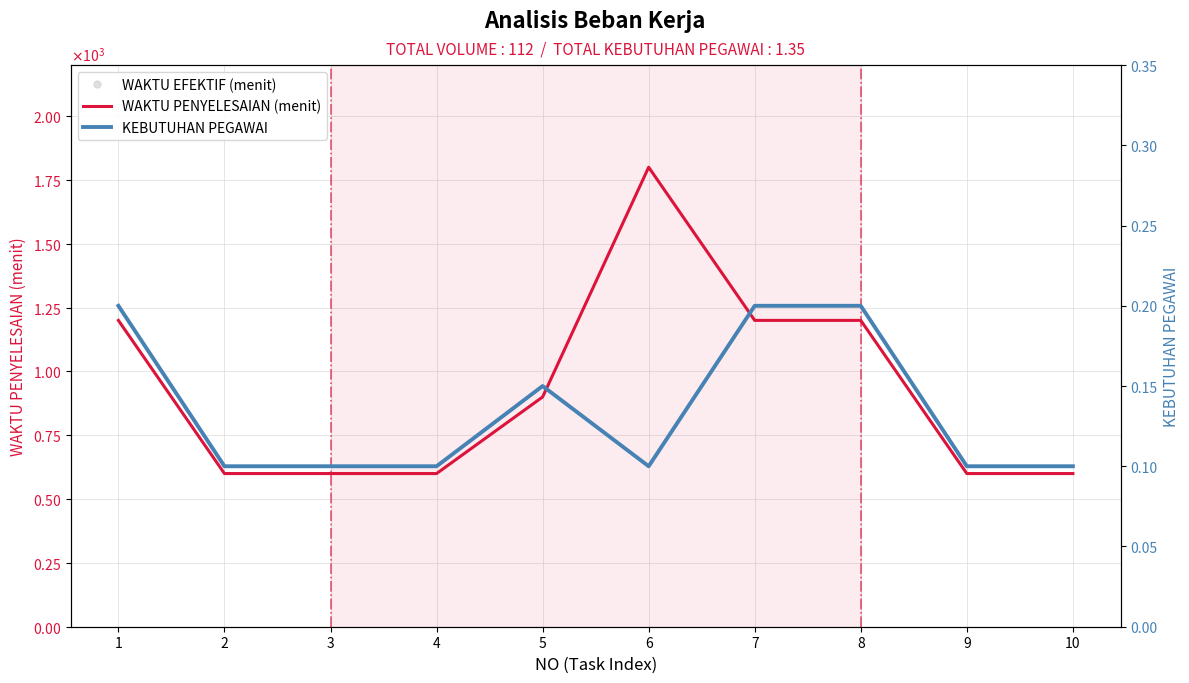

Which series has the largest total across all categories?

WAKTU EFEKTIF (menit)